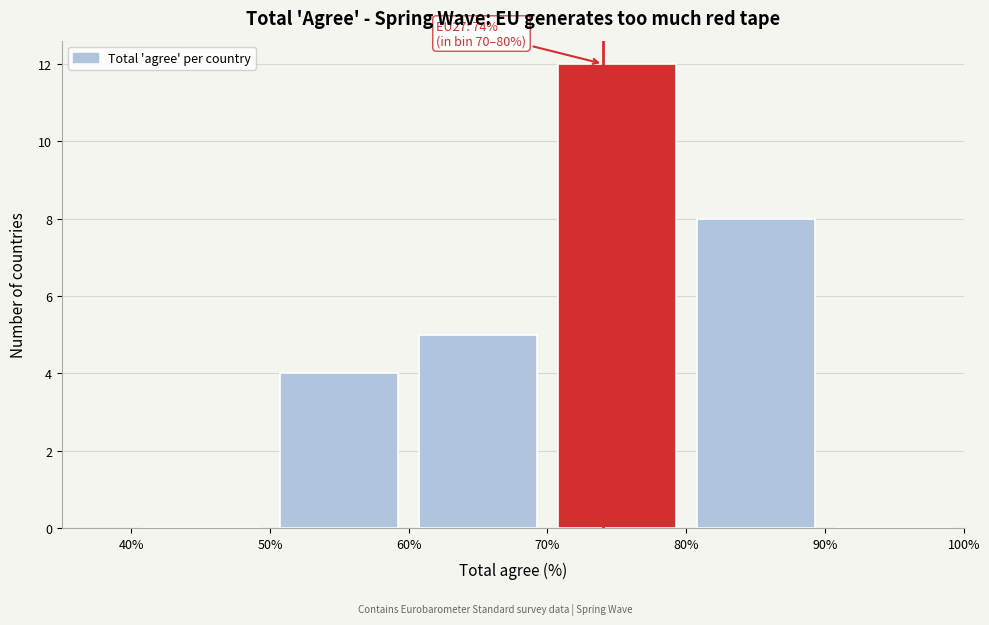

Which range on the x-axis has the tallest bar?

70% to 80%